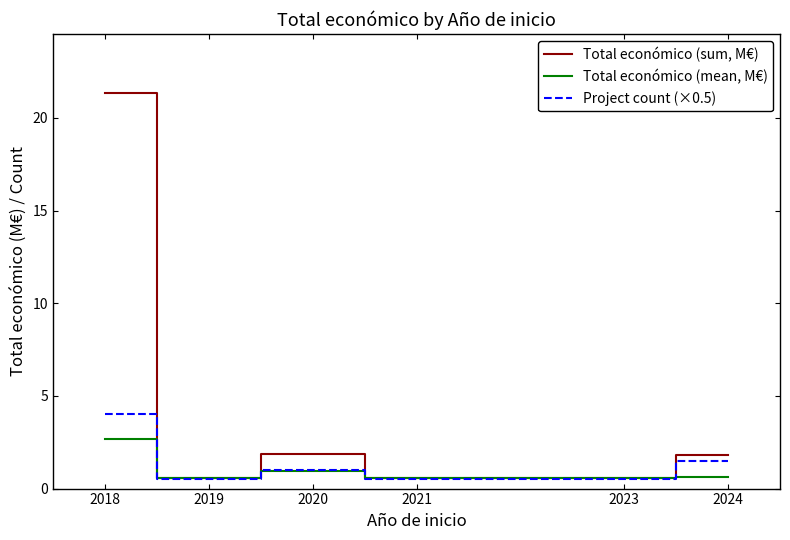

What is the total value across all series at 2018?

28.0